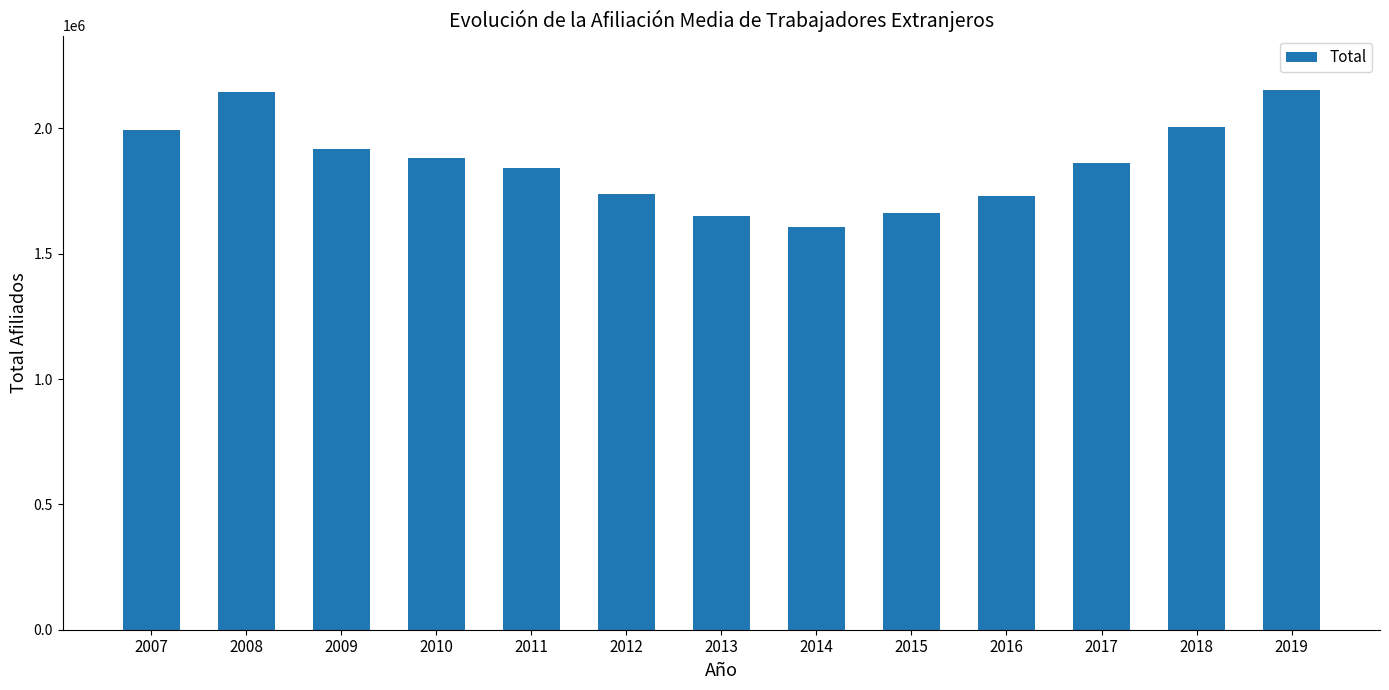

The value at 2016 is 1731018.0. True or false?

True